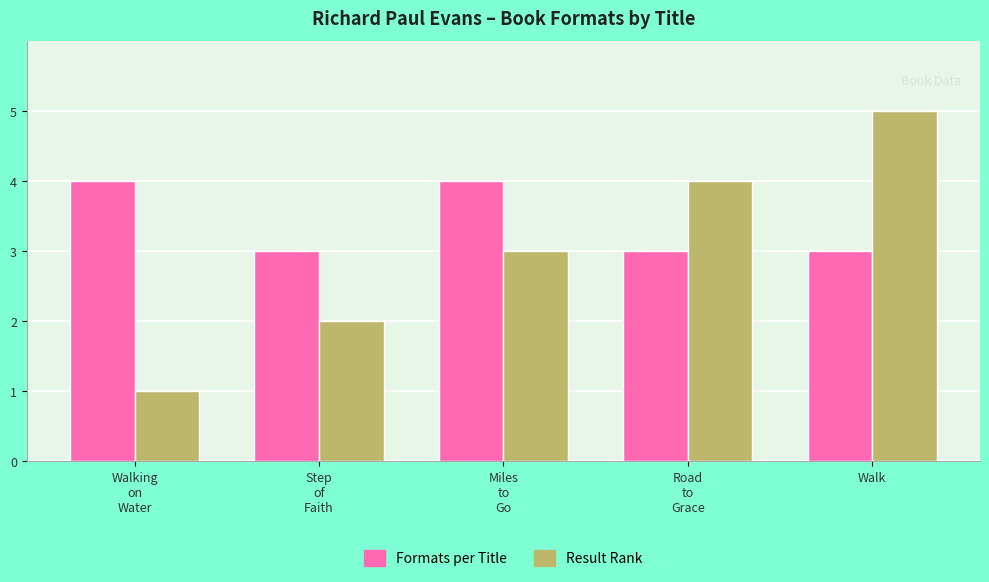

Which series has the largest total across all categories?

Formats per Title